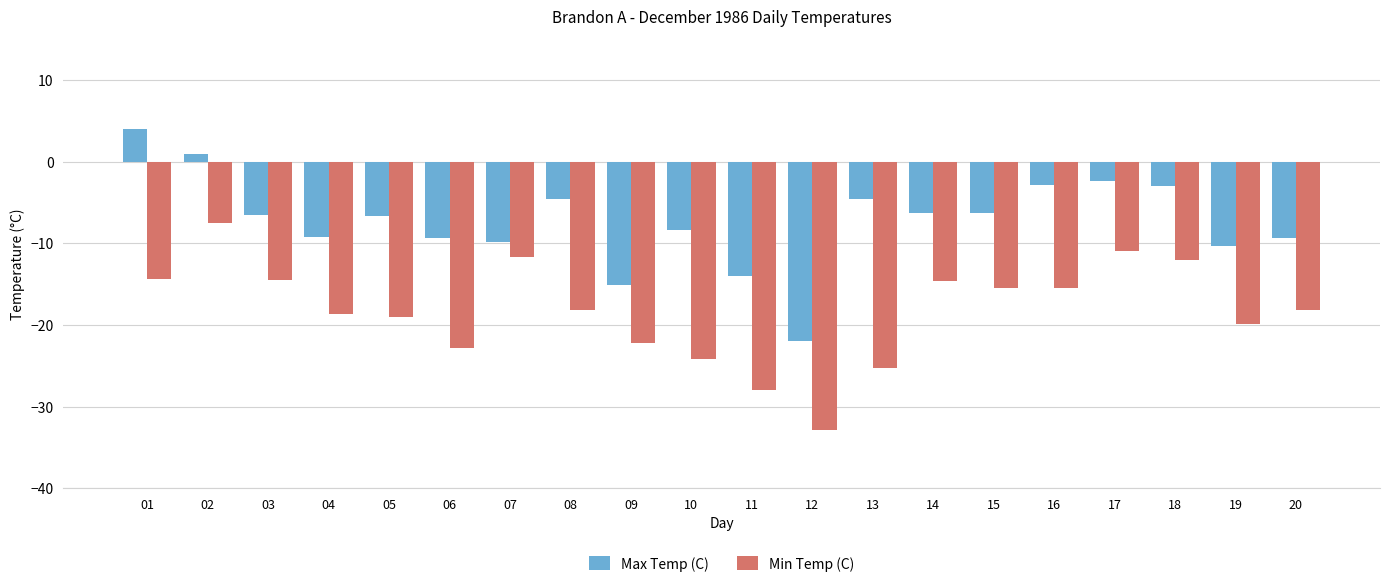

At which category does the chart reach its peak across all series?

01